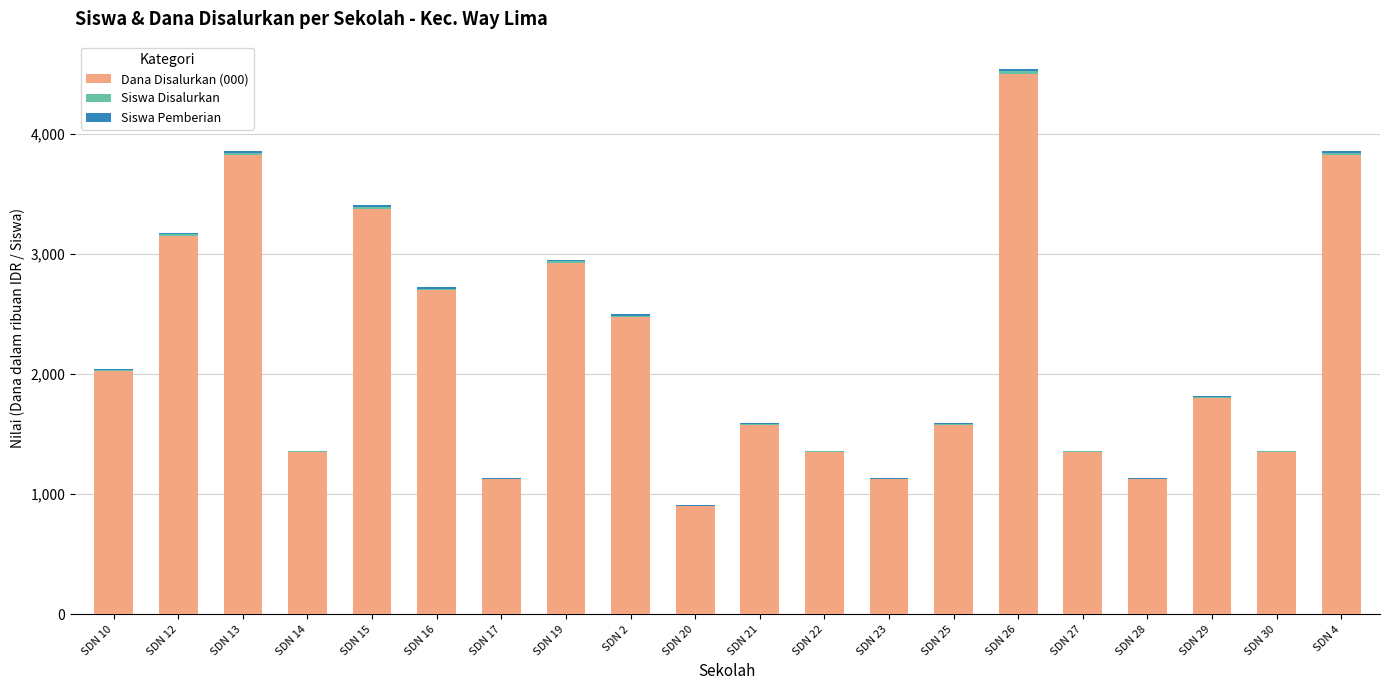

At which label does Dana Disalurkan (000) reach its peak?

SDN 26